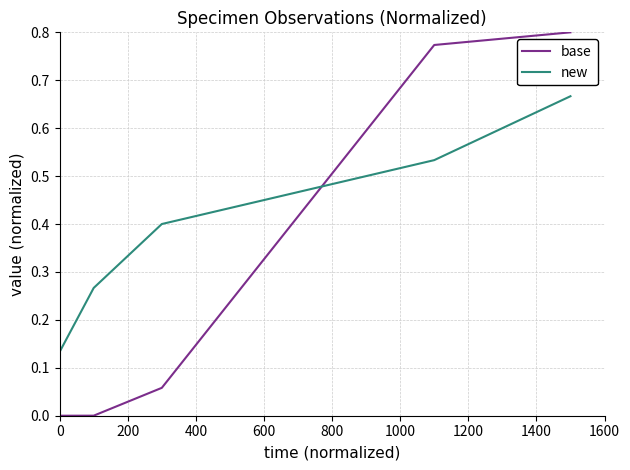

Which series has the largest total across all categories?

new